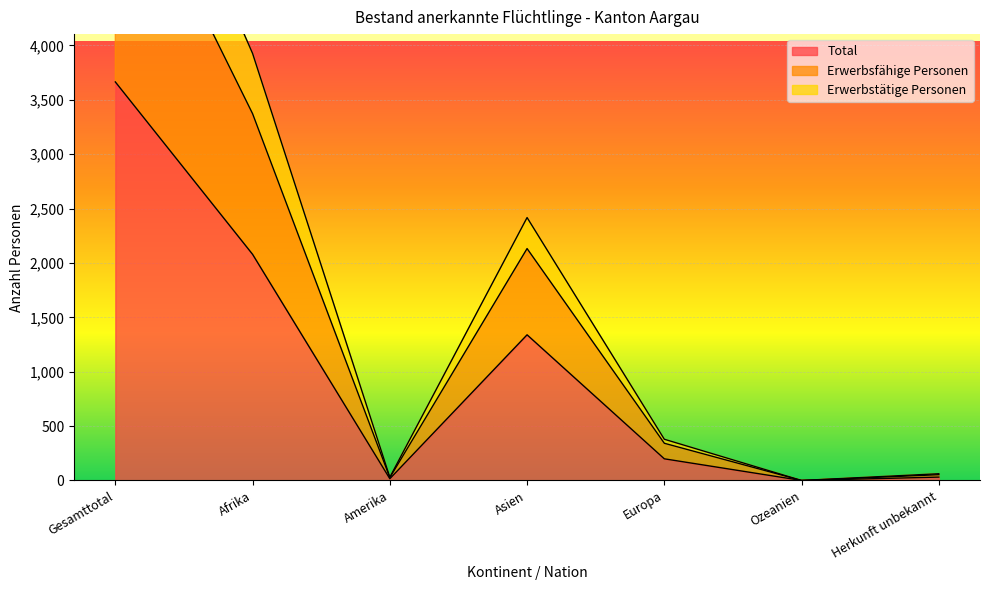

What is the label of the 7th point from the left?

Herkunft unbekannt